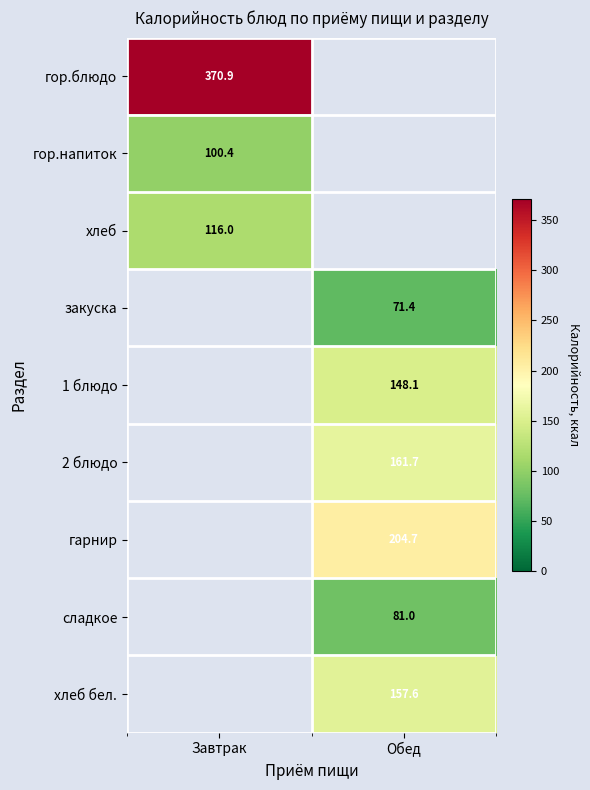

Is the value of закуска at Обед greater than the value of 1 блюдо at Обед?

No